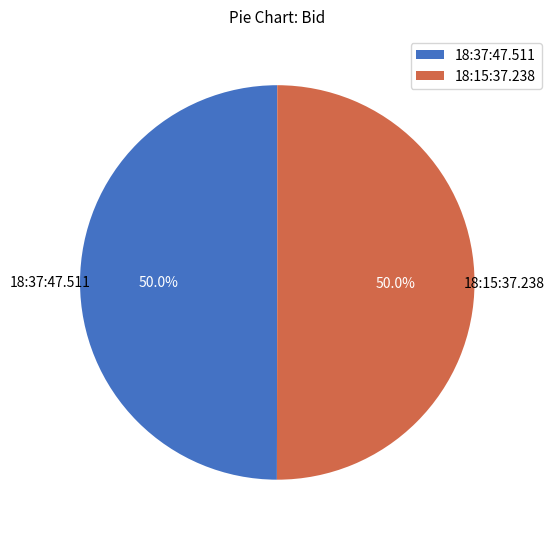

Approximately how many times larger is the value at 18:37:47.511 compared to 18:15:37.238?

1.0